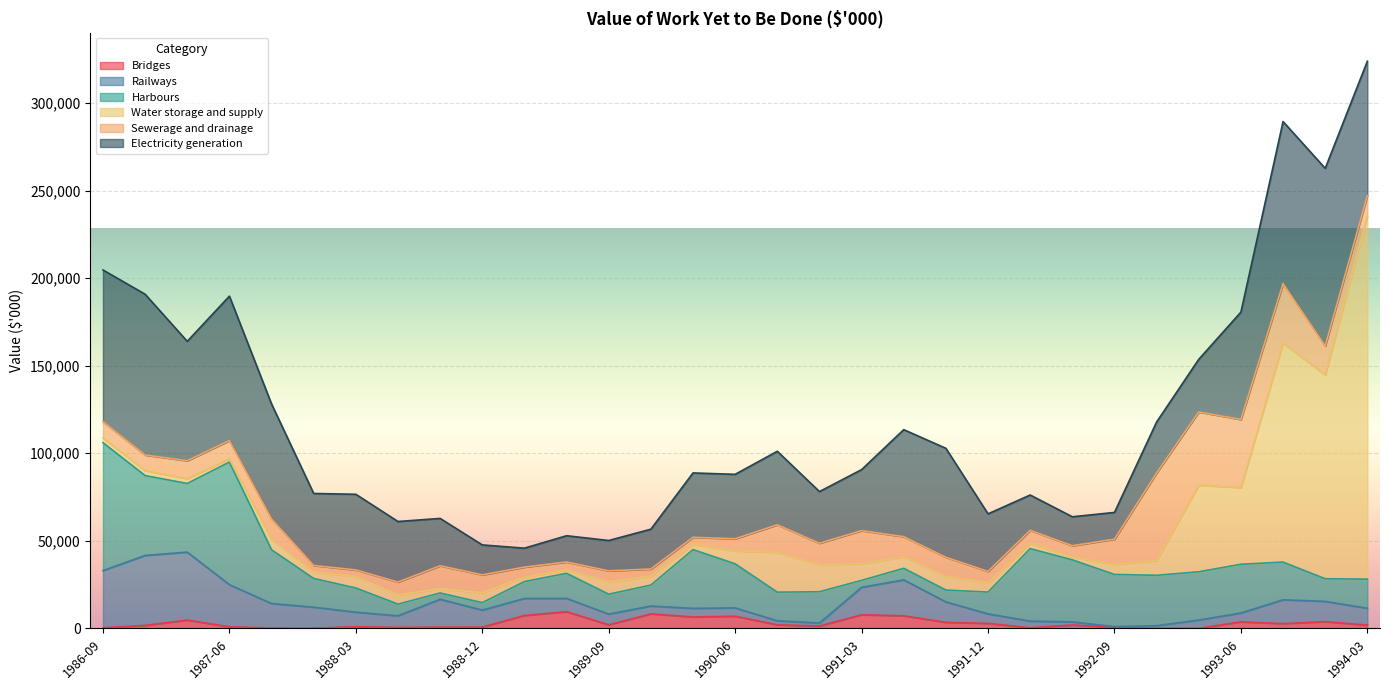

What is the total value across all series at 1991-09?

102823